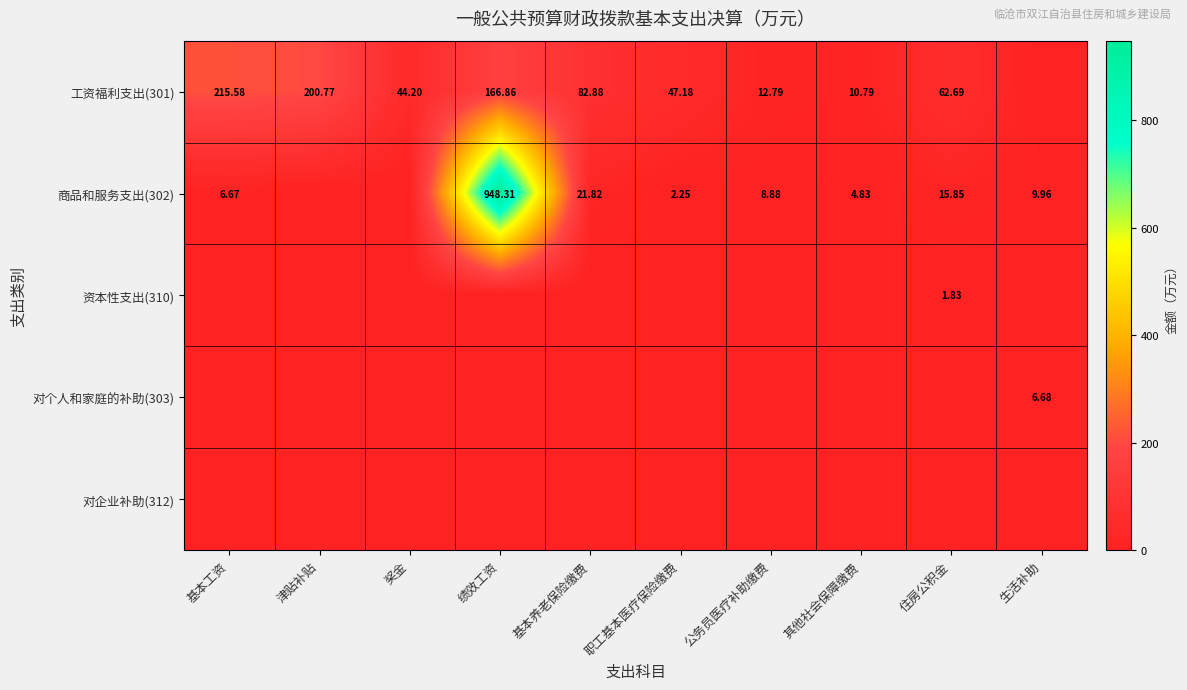

Which has a higher value, 津贴补贴 or 其他社会保障缴费?

津贴补贴